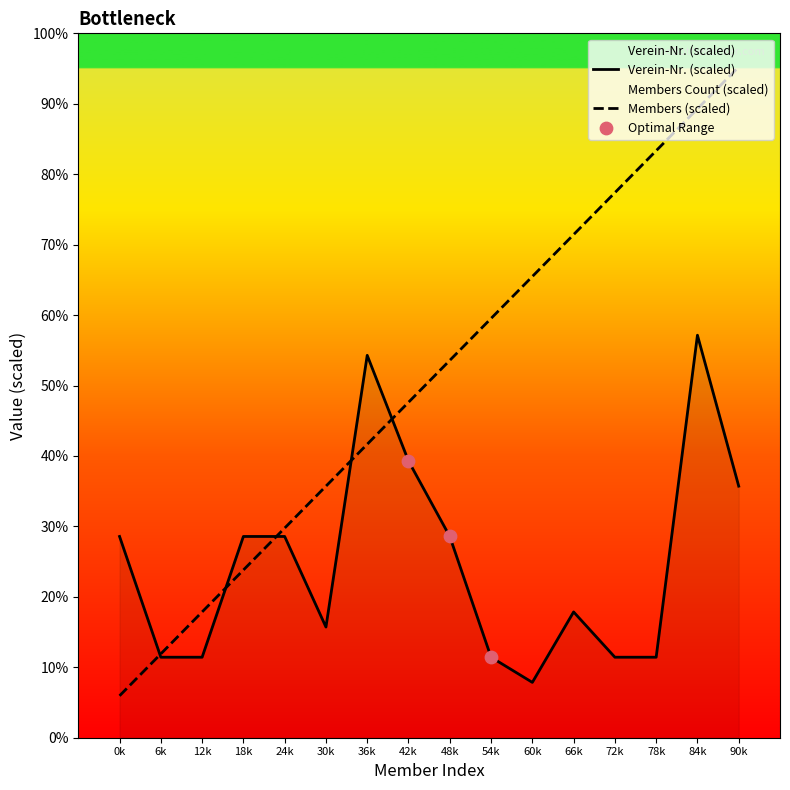

Which series reaches the minimum Y coordinate?

Members Count